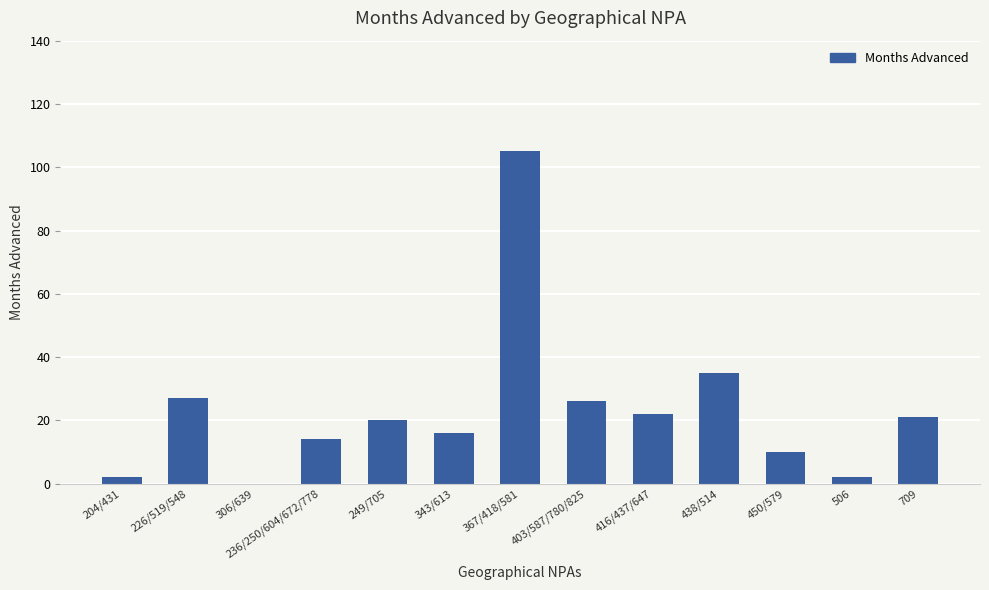

What is the greatest value displayed?

105